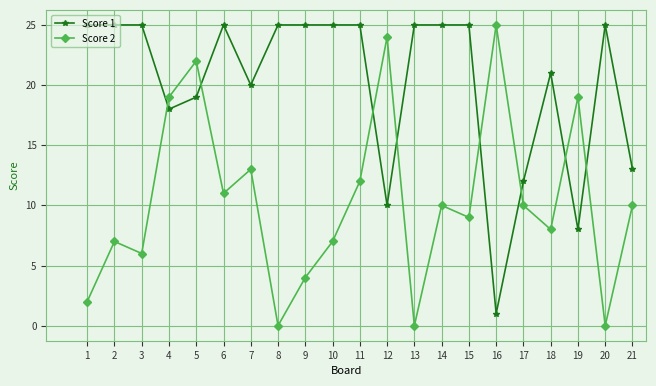

Between 5 and 11, which series saw the biggest shift?

Score 2